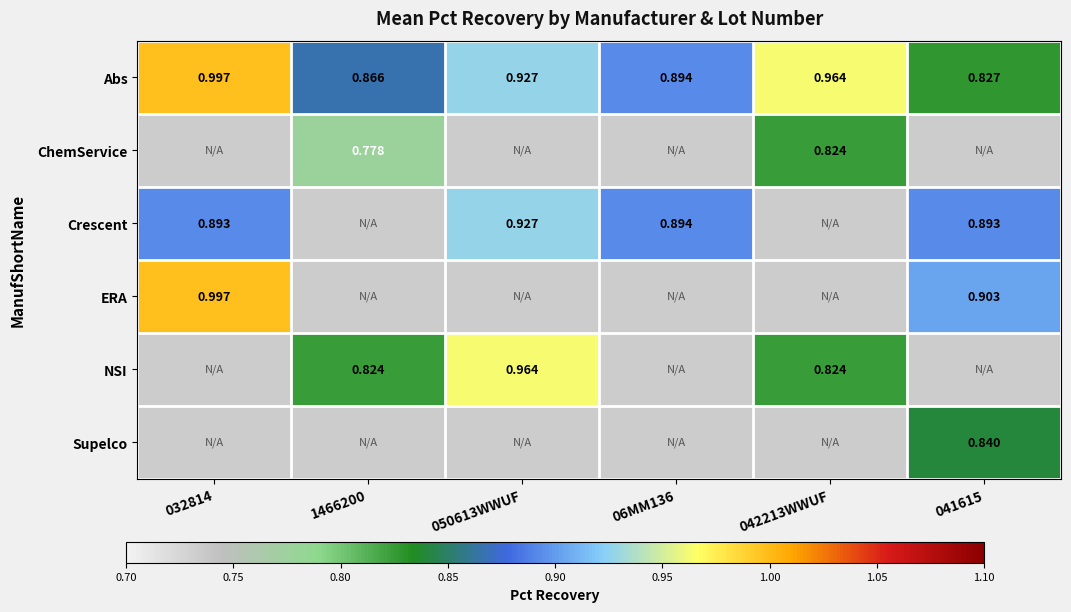

Is the value of ChemService at 06MM136 greater than the value of Abs at 042213WWUF?

No